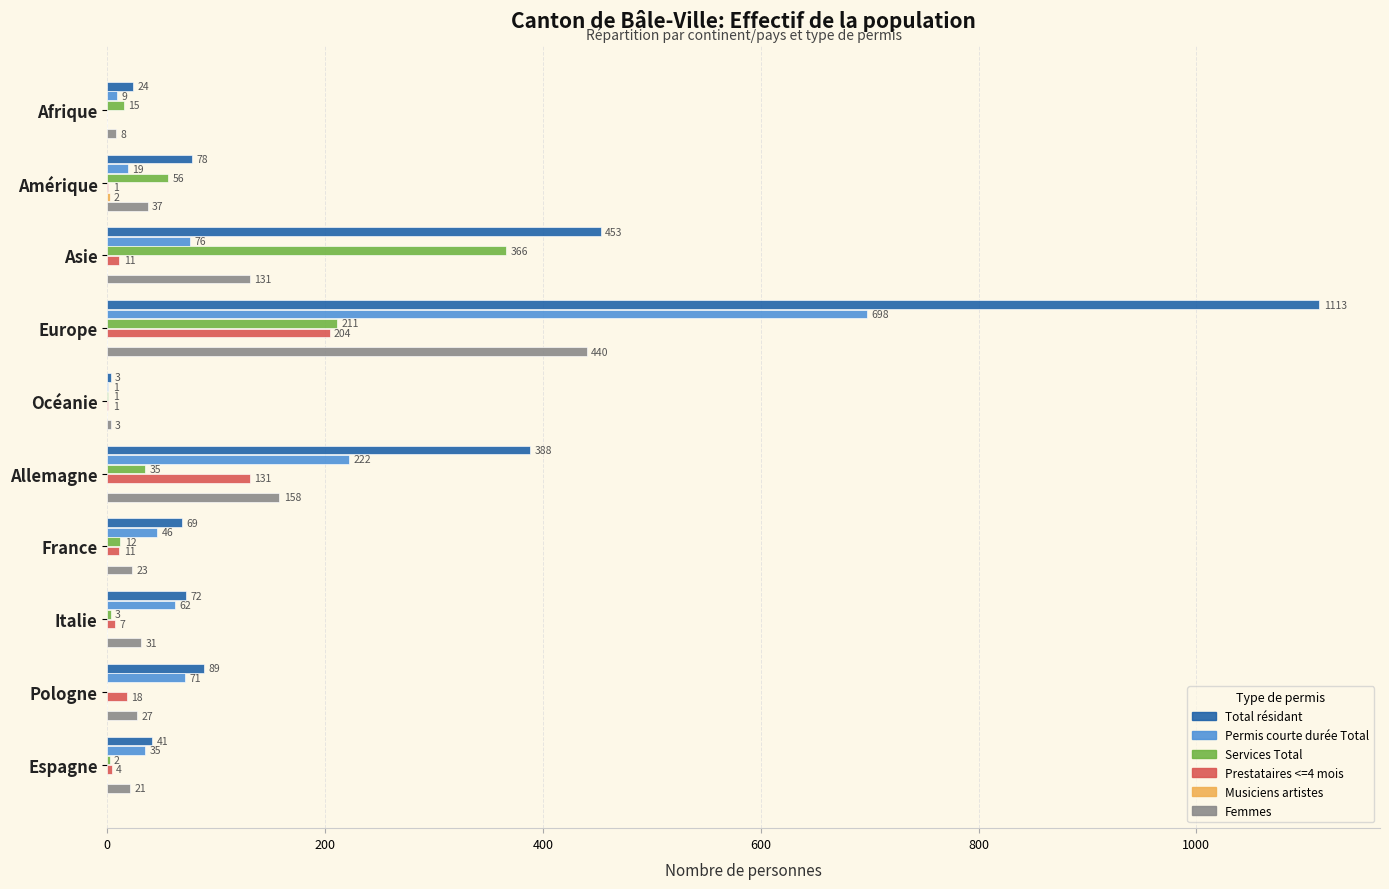

What is the greatest value displayed?

1113